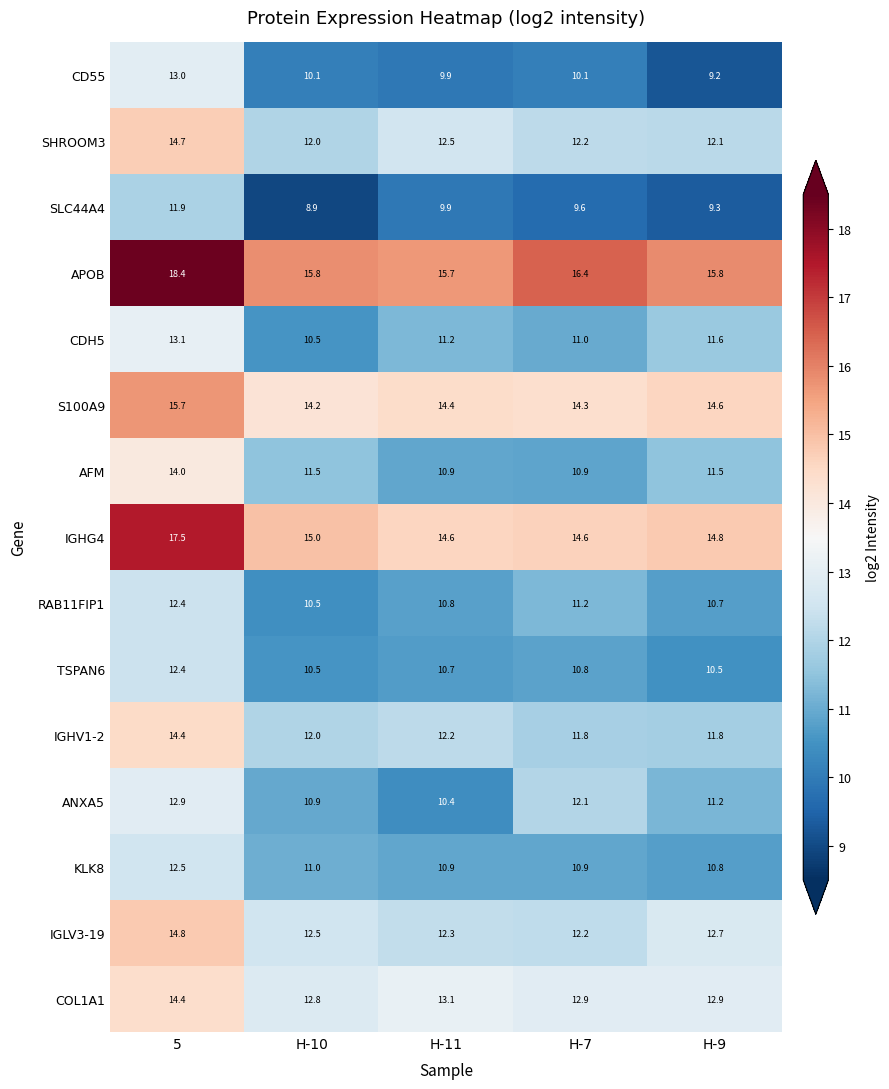

At which category is the sum across all series the highest?

5